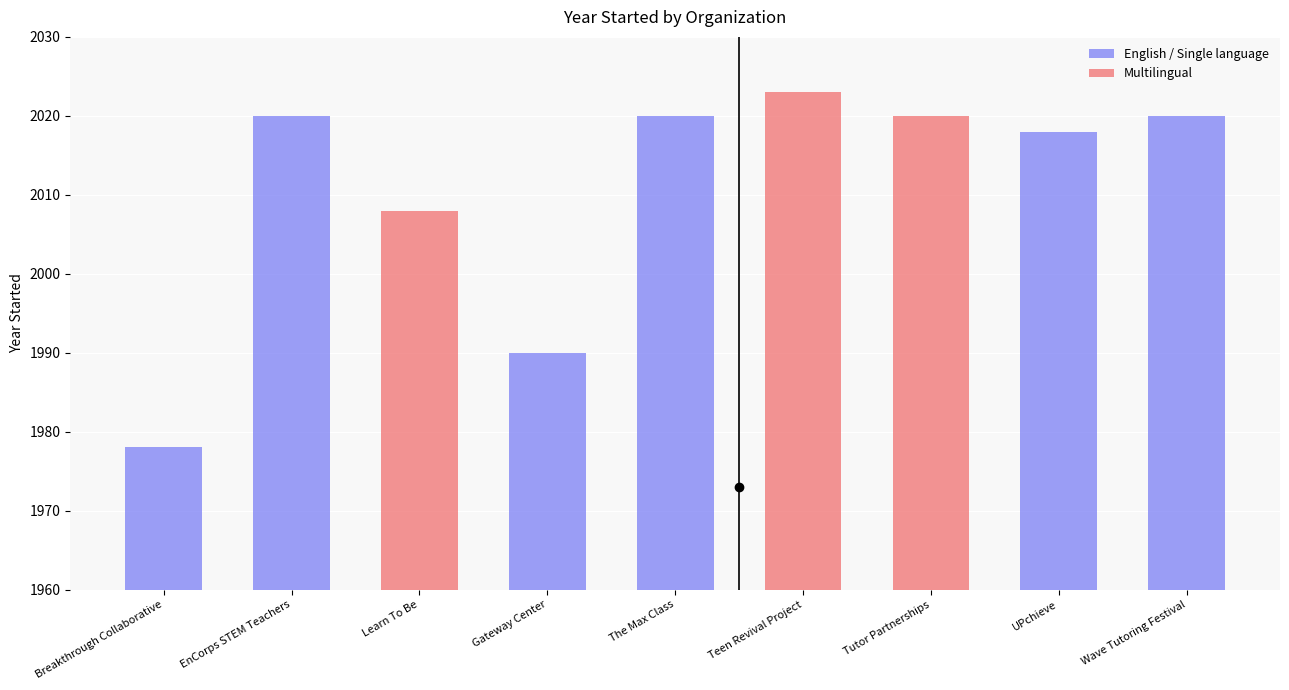

The value of Multilingual at Teen Revival Project is 437. True or false?

False